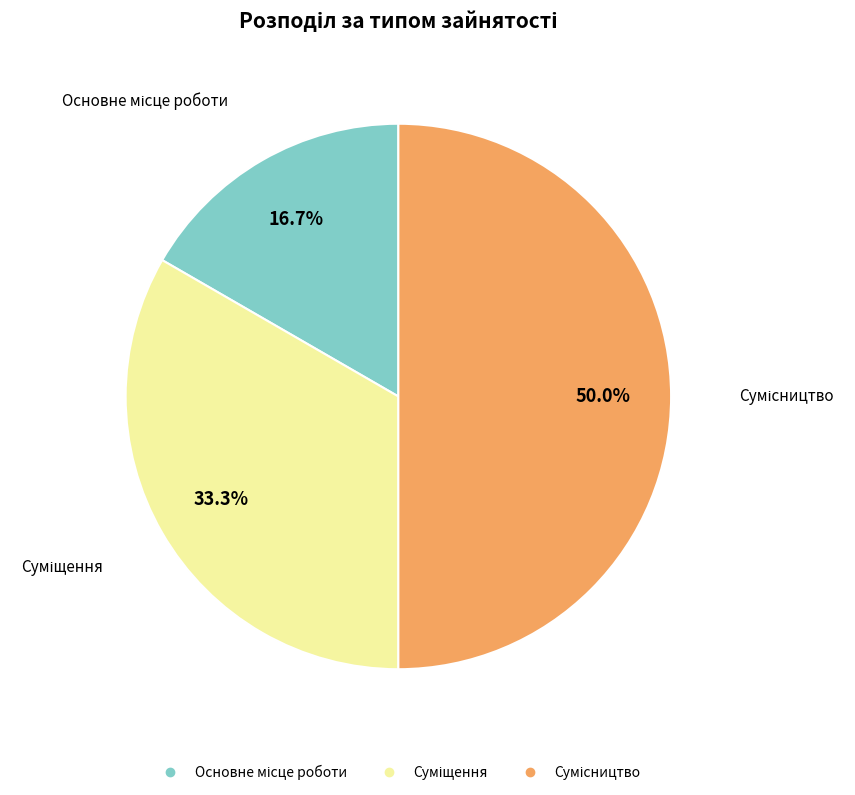

What is the smallest slice in the pie chart?

Основне місце роботи